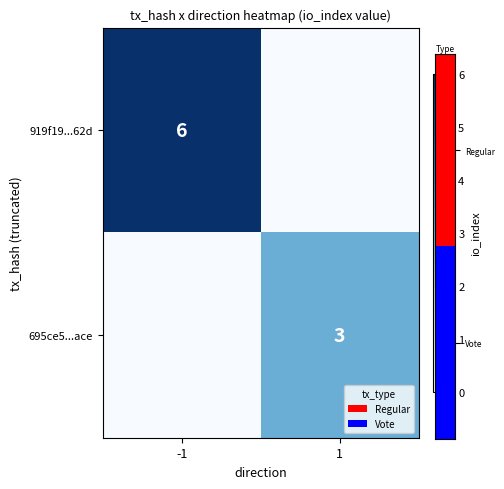

Is it true that 695ce5...ace equals 3 at 1?

True